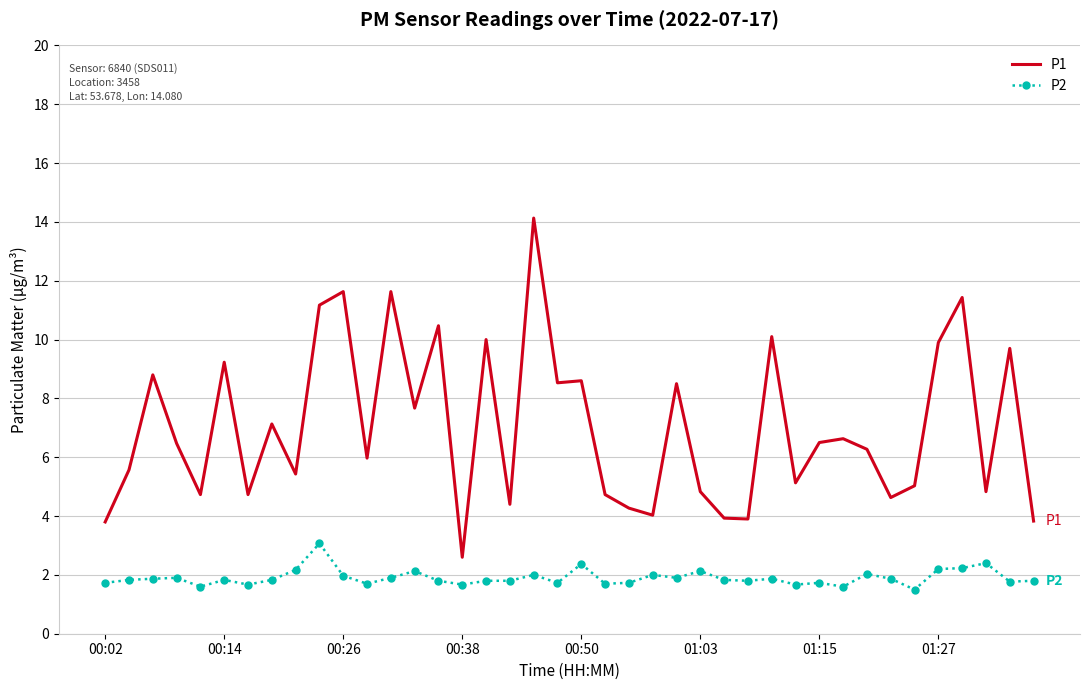

Which series has the largest total across all categories?

P1